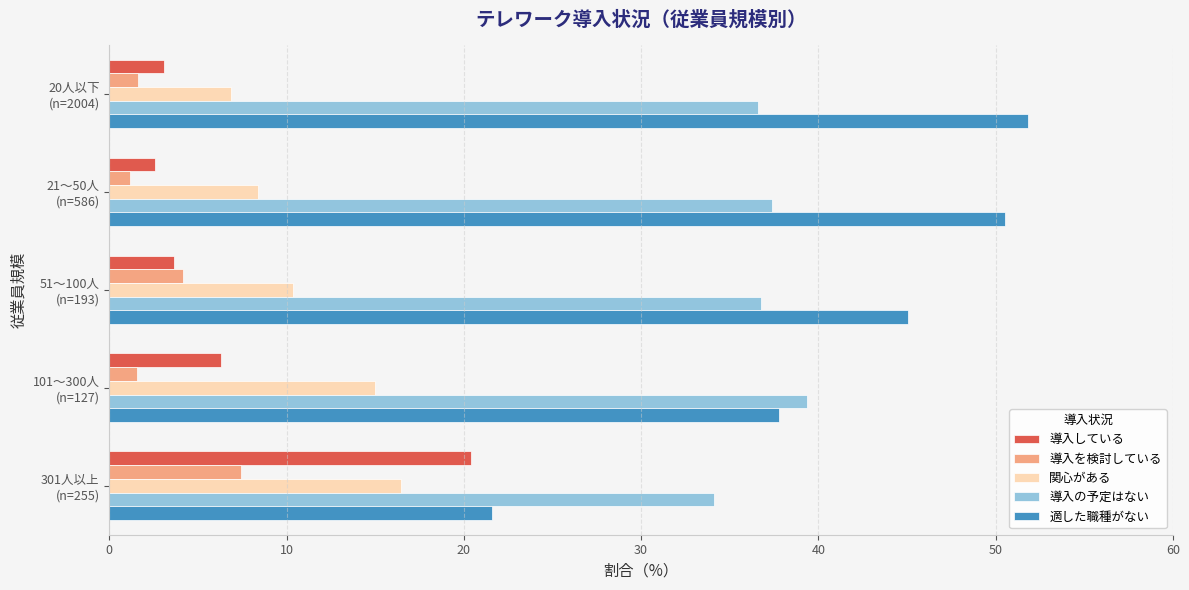

What is the maximum value shown in the chart?

51.8